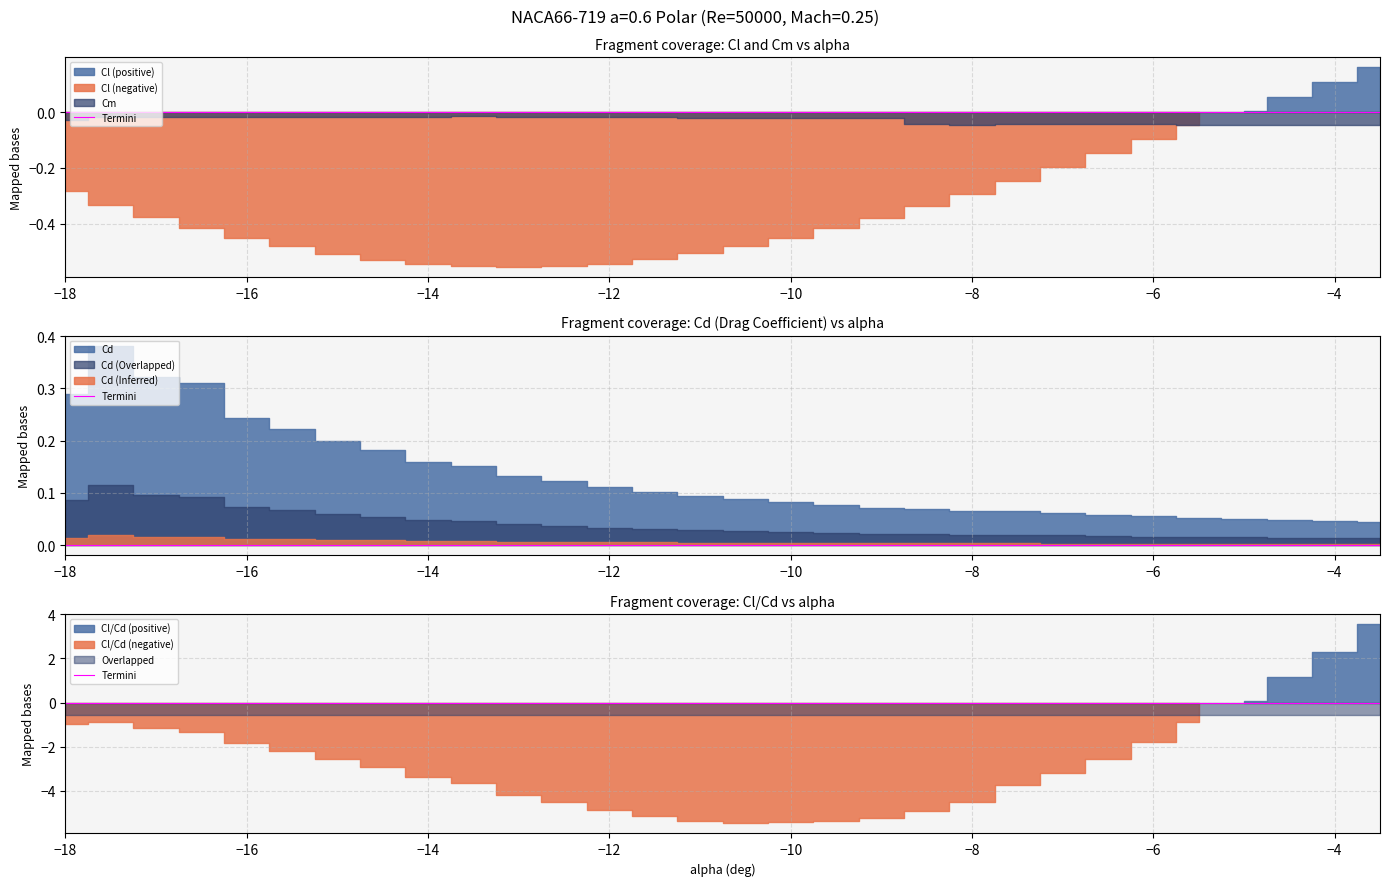

Reading right to left, transcribe all the data shown in this chart.

alpha: -3.5	-4.0	-4.5	-5.0	-5.5	-6.0	-6.5	-7.0	-7.5	-8.0	-8.5	-9.0	-9.5	-10.0	-10.5	-11.0	-11.5	-12.0	-12.5	-13.0	-13.5	-14.0	-14.5	-15.0	-15.5	-16.0	-16.5	-17.0	-17.5	-18.0
Cl: 0.2	0.1	0.1	0.0	-0.0	-0.1	-0.1	-0.2	-0.2	-0.3	-0.3	-0.4	-0.4	-0.5	-0.5	-0.5	-0.5	-0.5	-0.6	-0.6	-0.6	-0.5	-0.5	-0.5	-0.5	-0.5	-0.4	-0.4	-0.3	-0.3
Cd: 0.0	0.0	0.0	0.1	0.1	0.1	0.1	0.1	0.1	0.1	0.1	0.1	0.1	0.1	0.1	0.1	0.1	0.1	0.1	0.1	0.2	0.2	0.2	0.2	0.2	0.2	0.3	0.3	0.4	0.3
Cm: -0.0	-0.0	-0.0	-0.0	-0.0	-0.0	-0.0	-0.0	-0.0	-0.0	-0.0	-0.0	-0.0	-0.0	-0.0	-0.0	-0.0	-0.0	-0.0	-0.0	-0.0	-0.0	-0.0	-0.0	-0.0	-0.0	-0.0	-0.0	-0.0	-0.0
Cl_Cd: 3.6	2.3	1.1	0.1	-0.9	-1.8	-2.5	-3.2	-3.7	-4.5	-4.9	-5.2	-5.3	-5.4	-5.5	-5.3	-5.1	-4.9	-4.5	-4.2	-3.6	-3.4	-2.9	-2.5	-2.2	-1.8	-1.3	-1.2	-0.9	-1.0